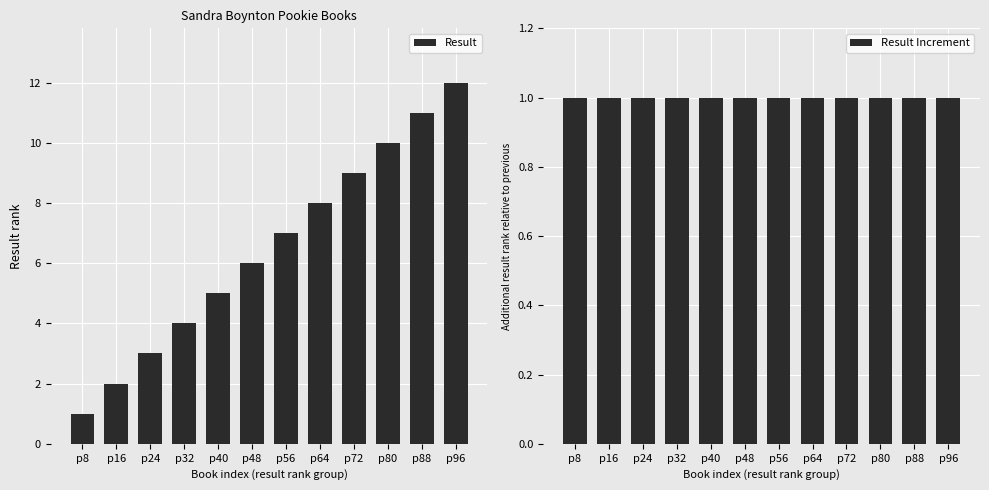

Which series changed the most between p8 and p64?

Result